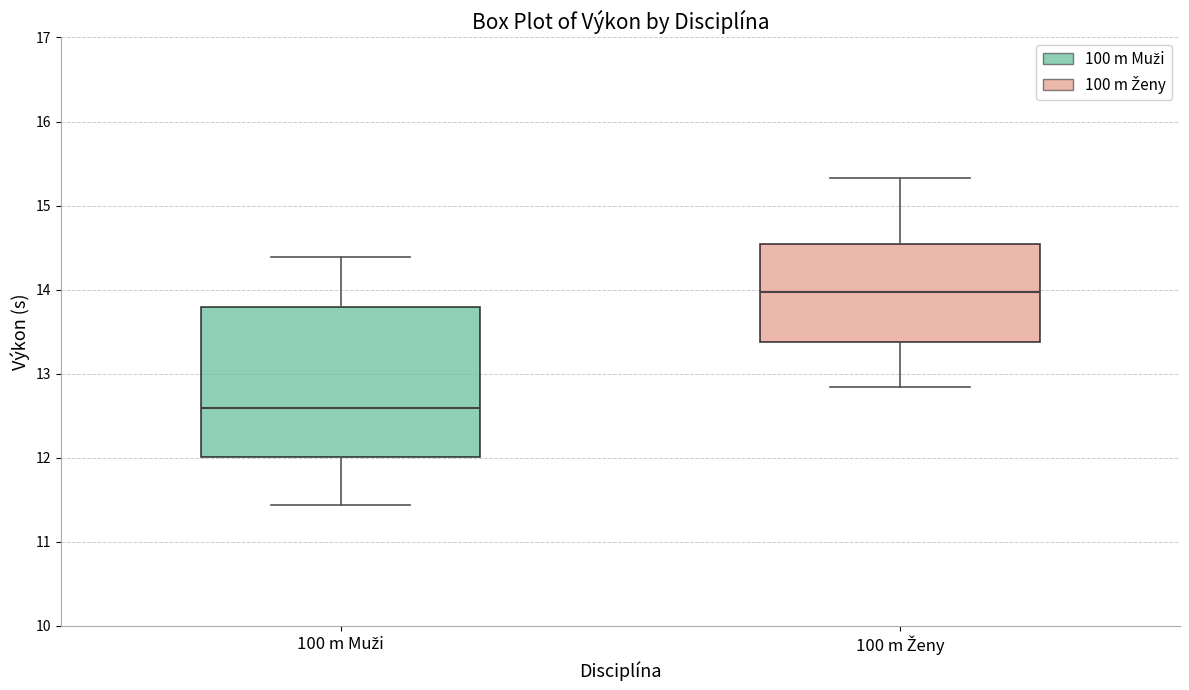

Reading left to right, transcribe this box plot: for each box, give where its median line is, the range the box spans, and where its two whiskers end, as read against the y-axis. The values are not printed on the chart, so give them approximately, as read against the axis.

100 m Muži: median 12.6, box 12.0 to 13.8, whiskers 11.4 to 14.4
100 m Ženy: median 14.0, box 13.4 to 14.5, whiskers 12.8 to 15.3